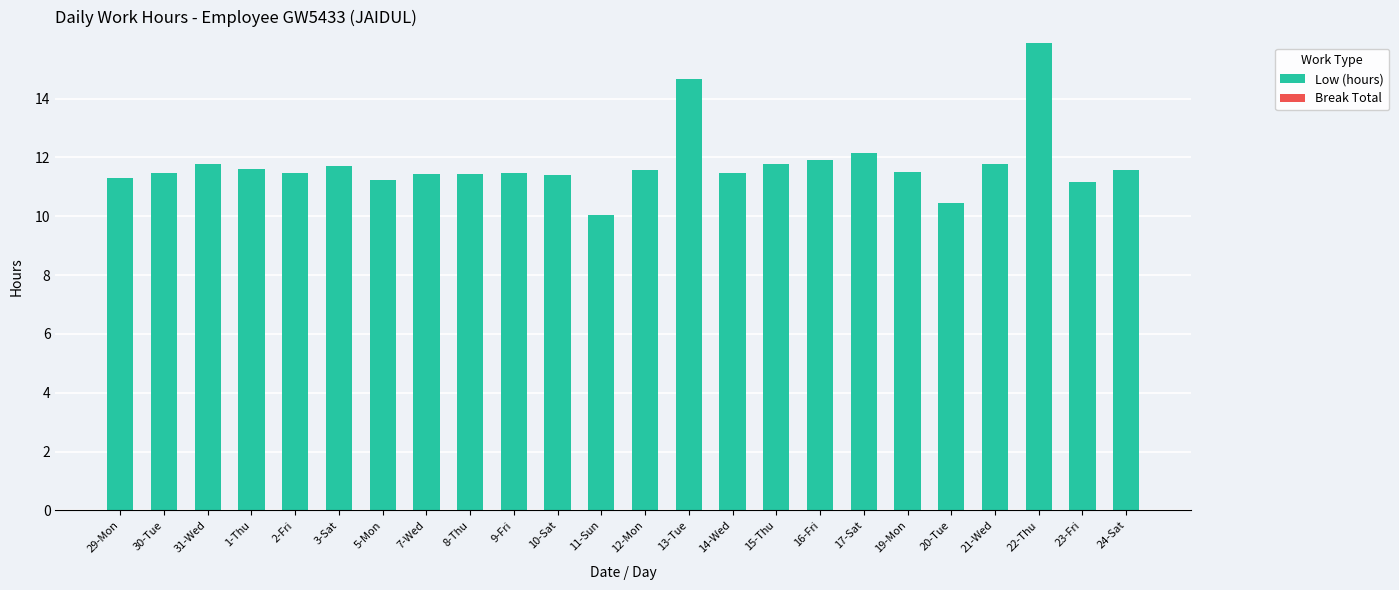

Is it true that the value at 20-Tue is 2.3?

False